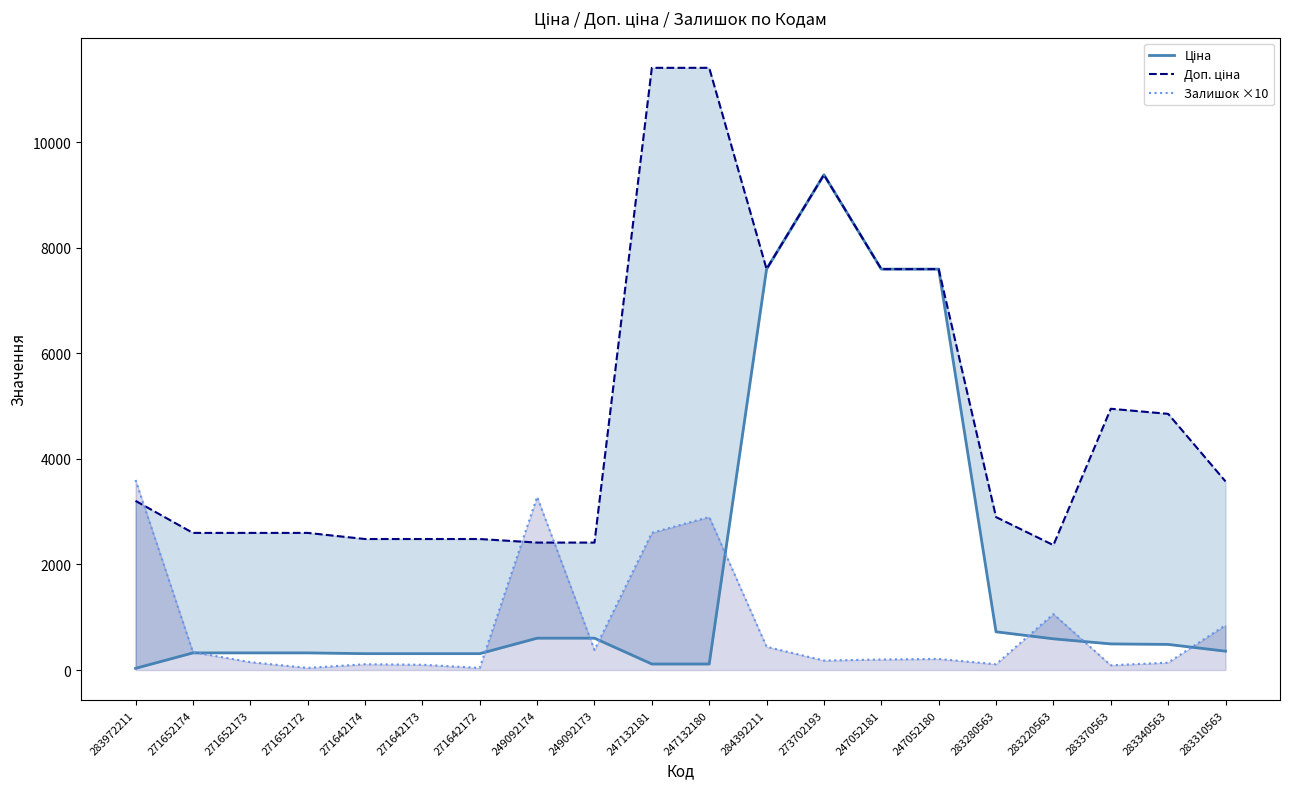

Is the value of Доп. ціна at 271652174 greater than the value of Залишок ×10 at 271652173?

Yes